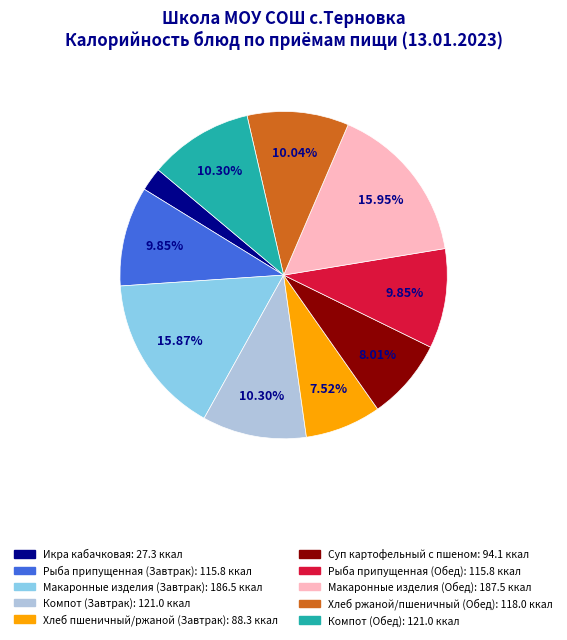

Which has a higher value, Икра кабачковая or Компот (Обед)?

Компот (Обед)